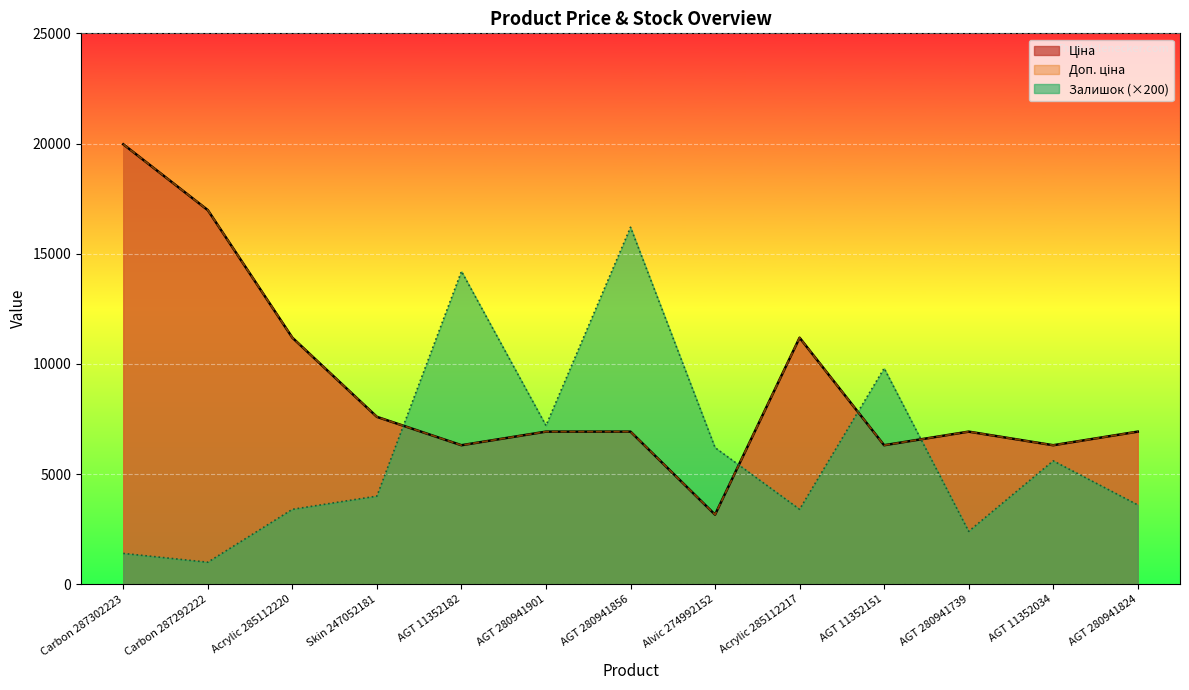

Which has a higher value, AGT 280941739 or Carbon 287292222?

Carbon 287292222